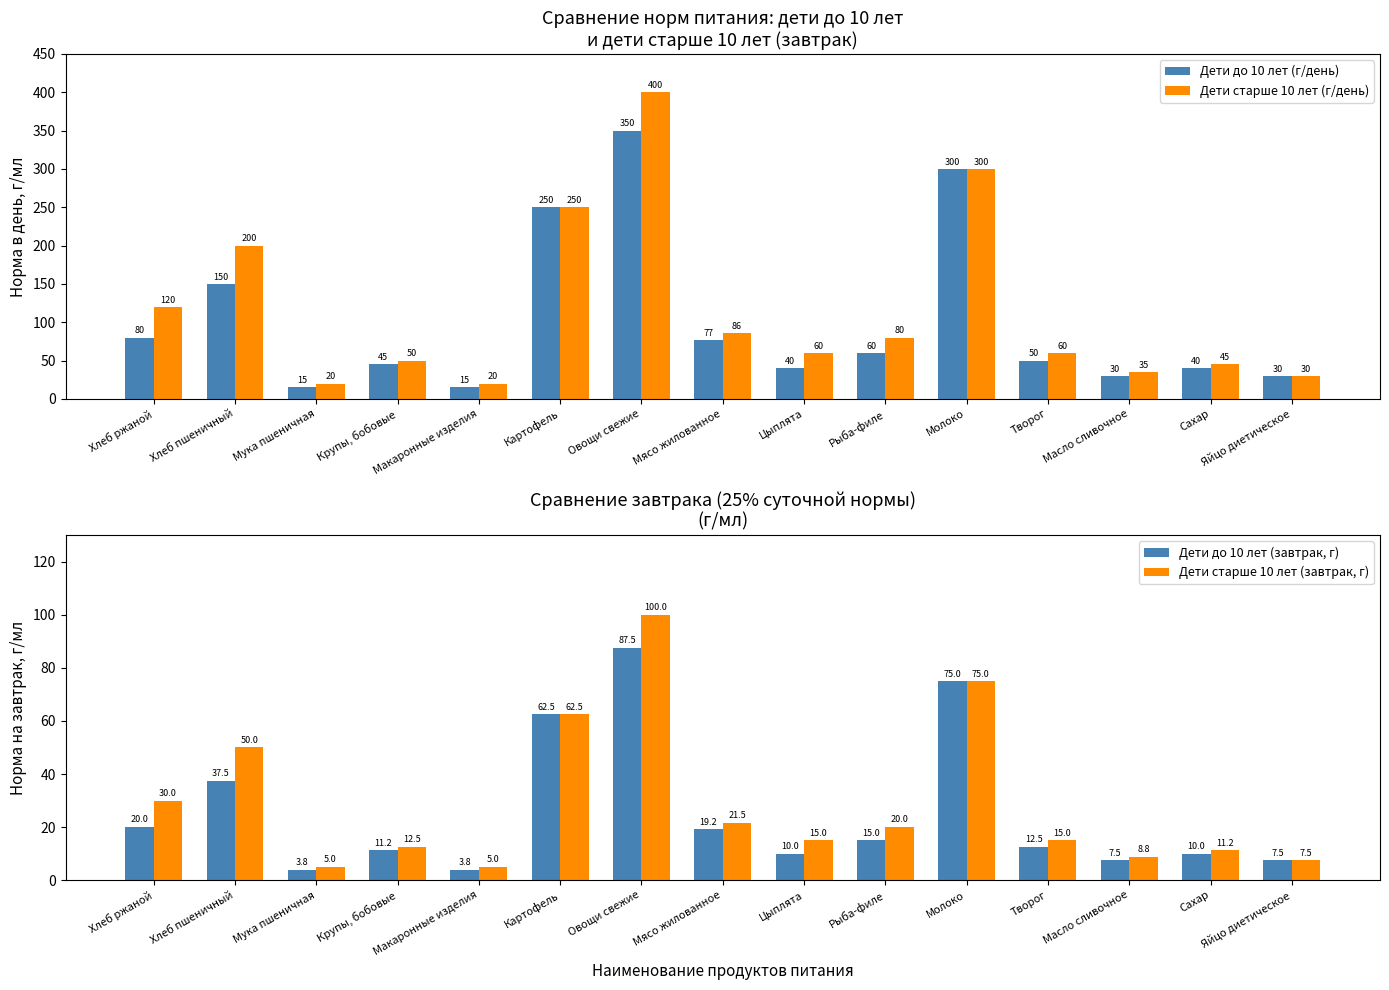

Are the bars grouped side by side (vs. stacked)?

Yes